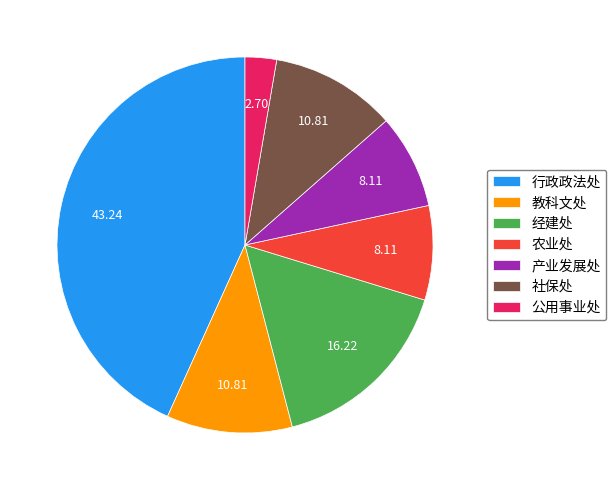

Count the number of slices in the pie.

7